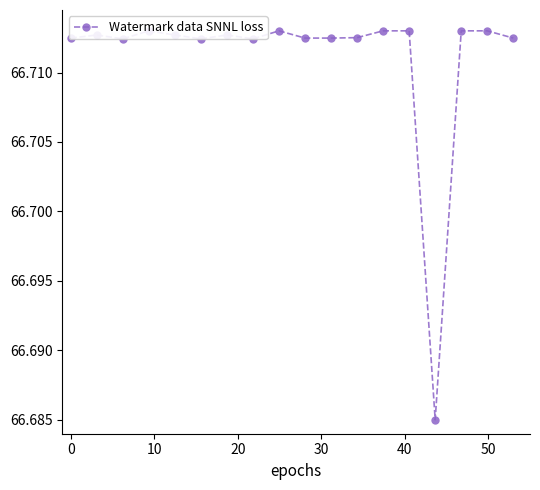

Count the values in the range 66 to 67.

18